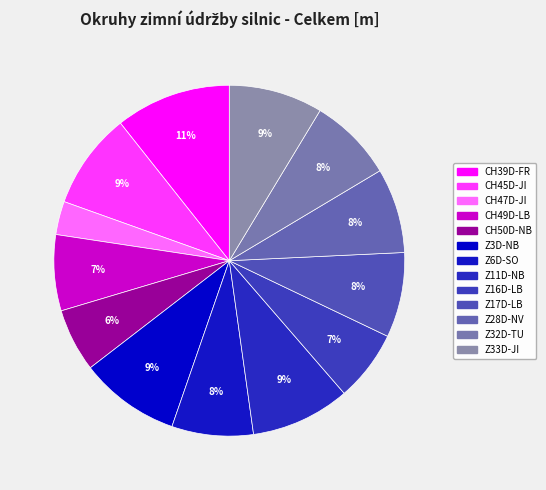

What is the total percentage of CH47D-JI and Z32D-TU?

10.9%